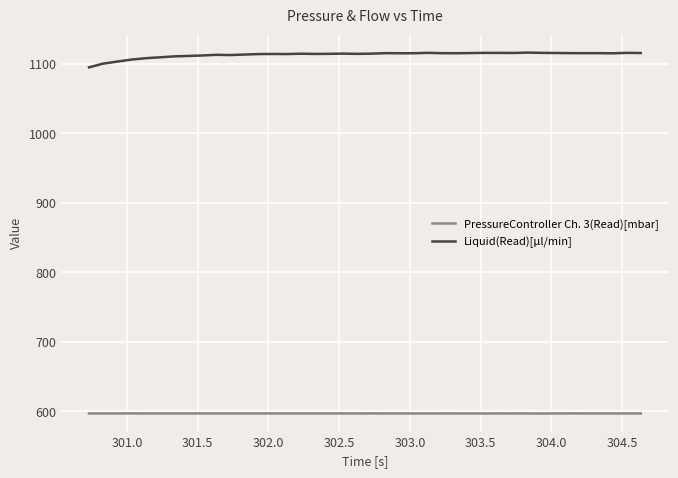

Which series has the largest total across all categories?

Liquid(Read)[µl/min]